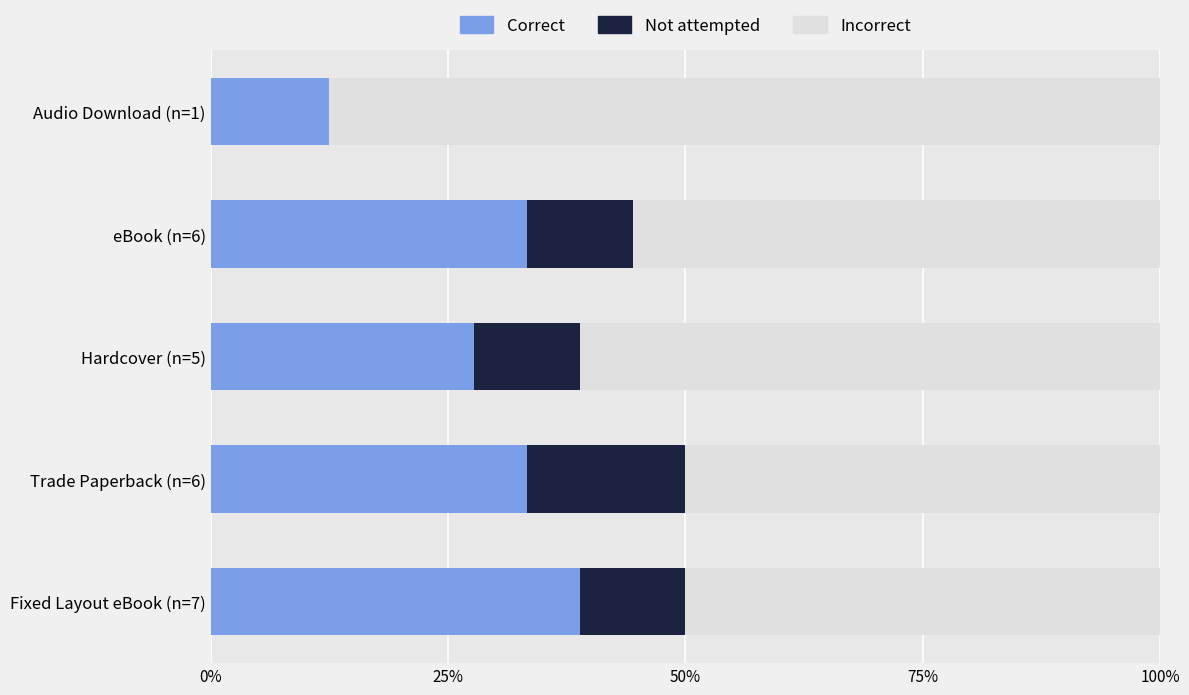

What is the difference between the maximum and minimum values in the Not attempted series?

0.2